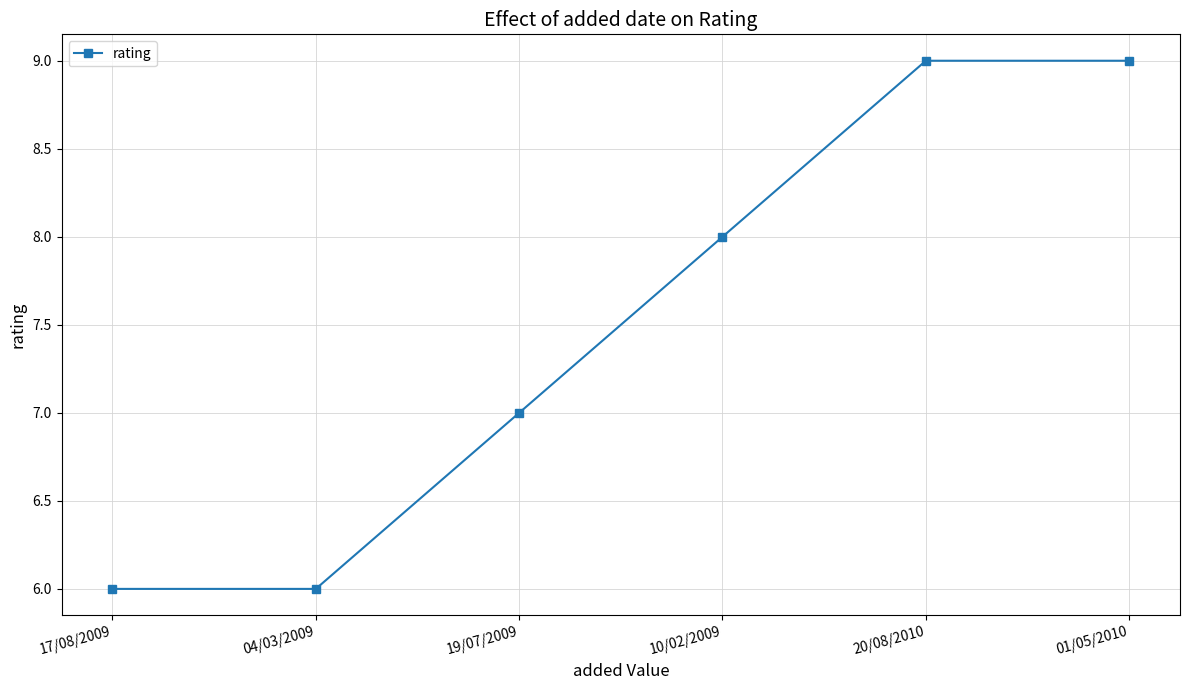

At which label is the value closest to 7?

19/07/2009